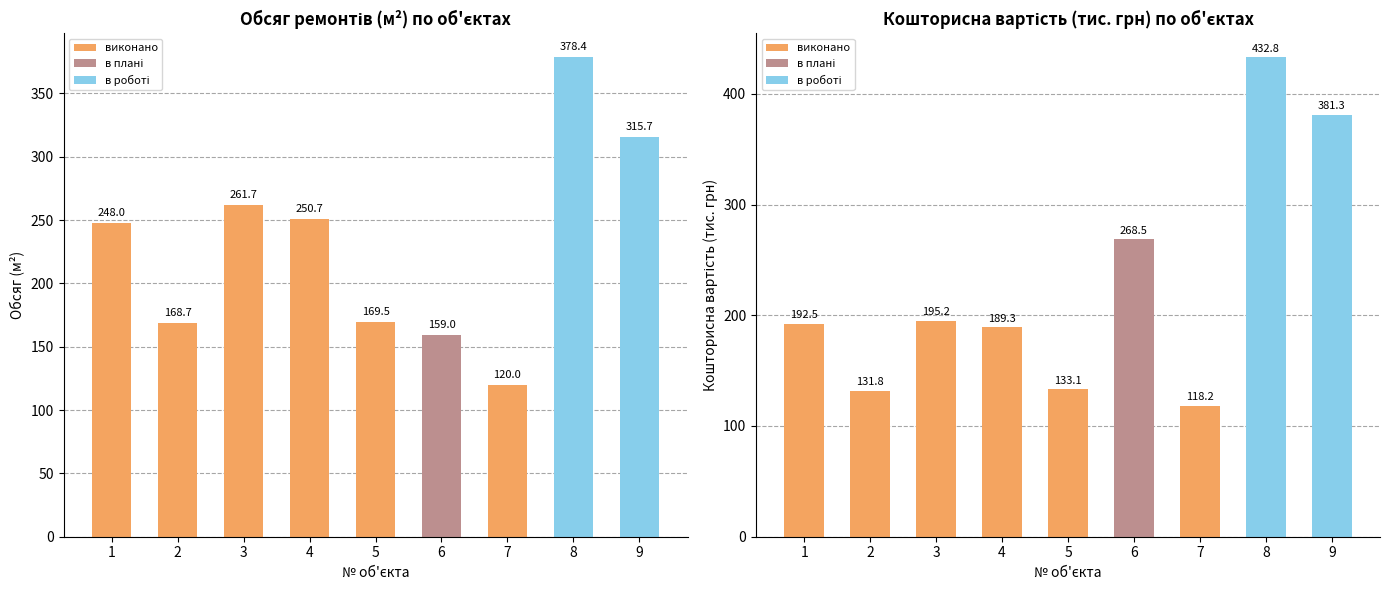

At 8, list the series in order from smallest to largest.

Обсяг (м2), Кошторисна вартість (тис. грн)